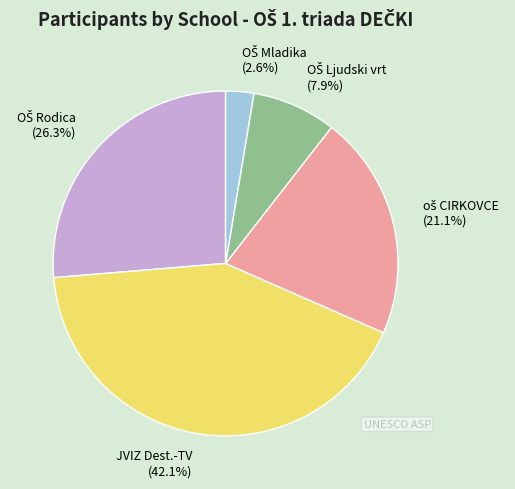

Does JVIZ Dest.-TV account for over 50% of the chart?

No